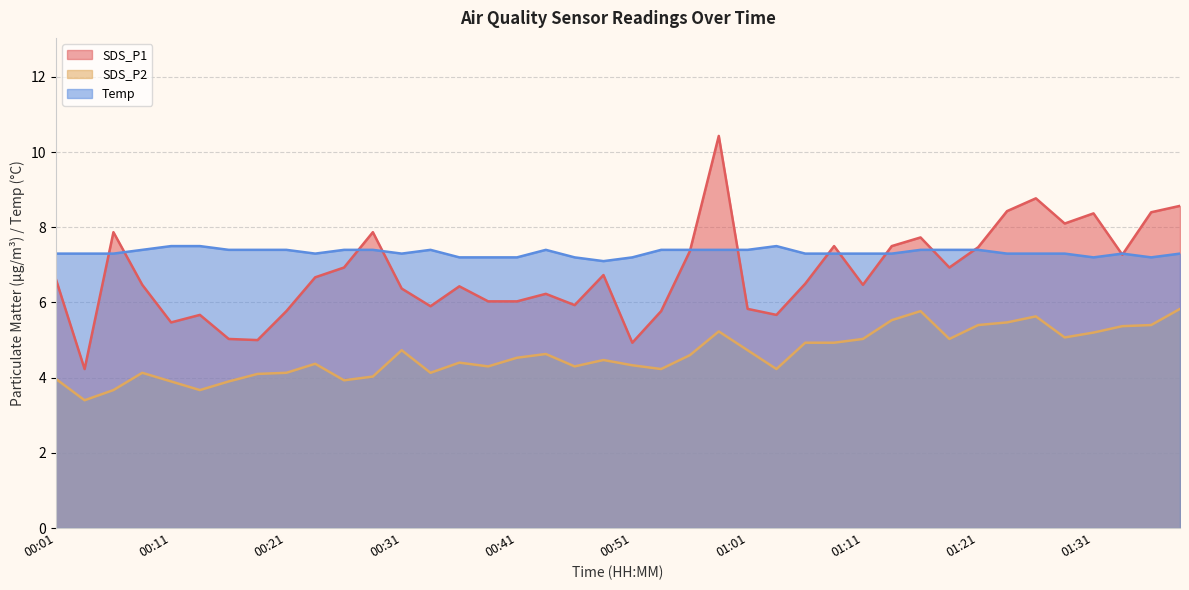

At which label is Temp closest to 7?

00:48